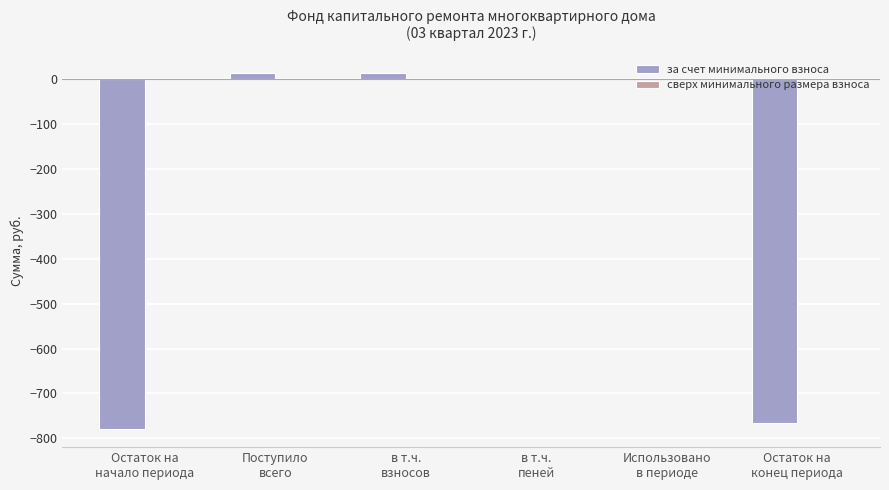

Count the number of categories in the chart.

6